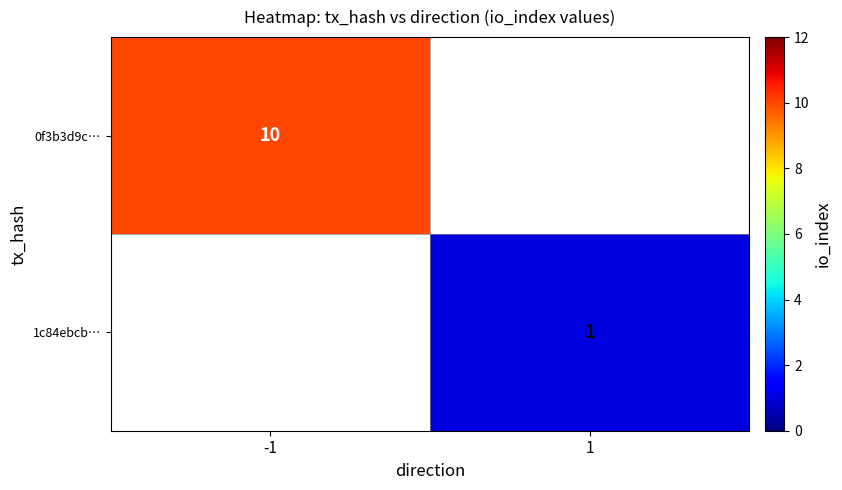

The value of 0f3b3d9c… at -1 is 10. True or false?

True